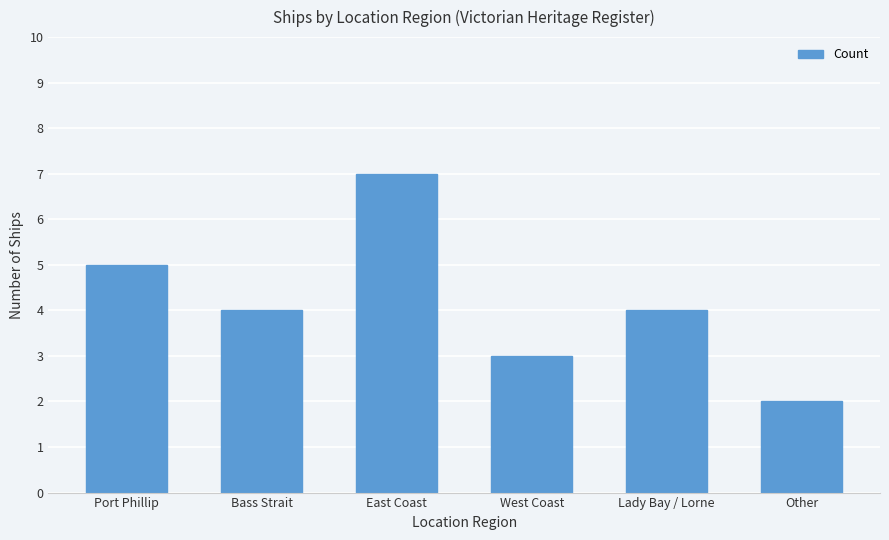

Is it true that the value at Bass Strait is 2?

False